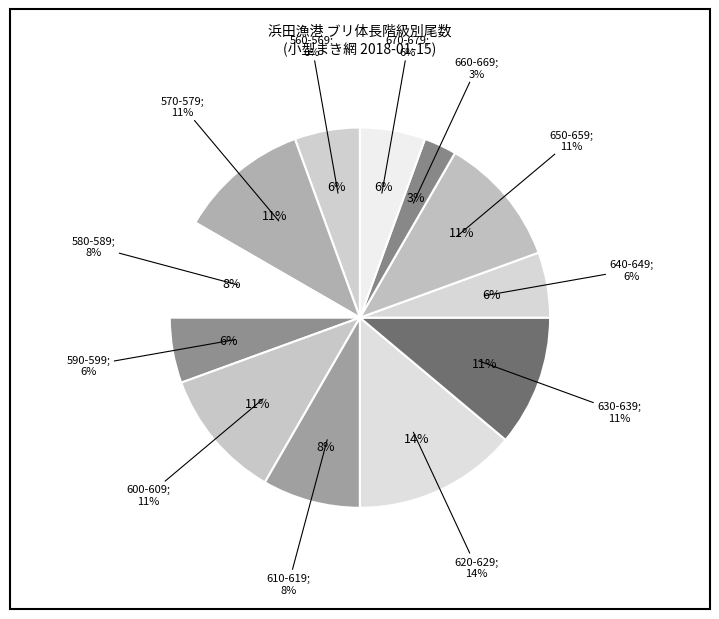

True or false: 650-659 accounts for 5% of the total.

False